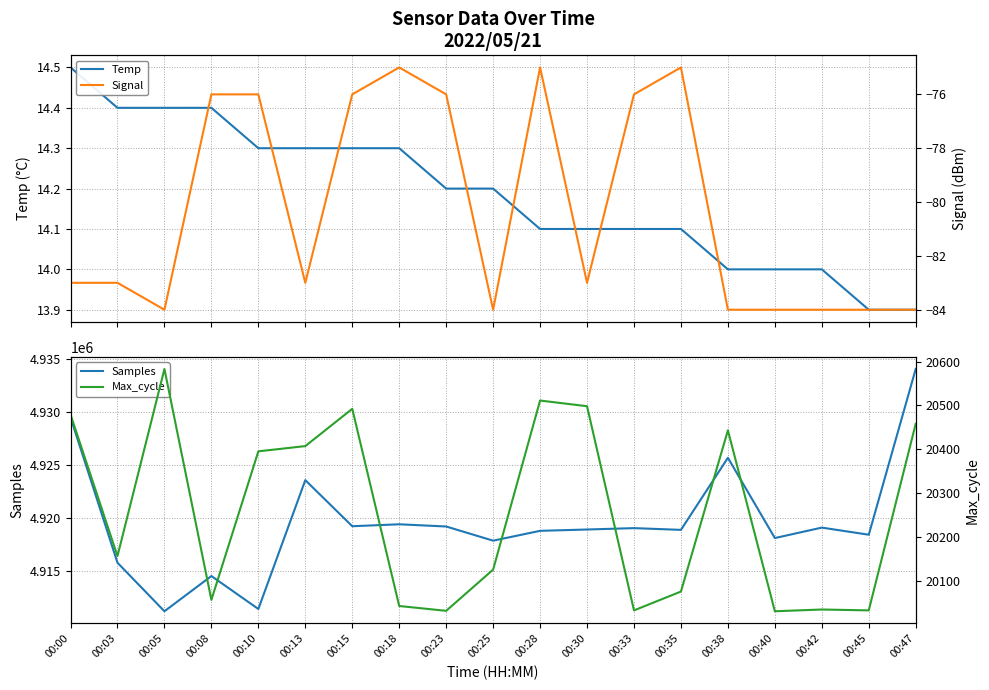

What value does the Max_cycle series have at 00:38?

20443.0